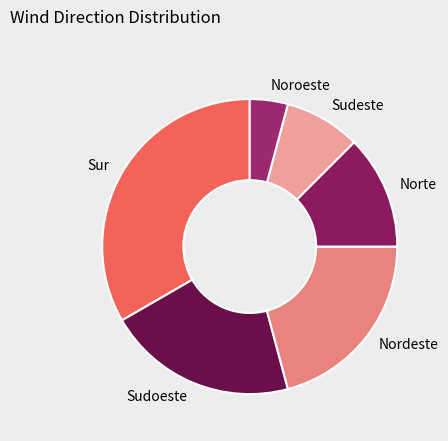

Combined, do Nordeste and Noroeste account for over 50%?

No